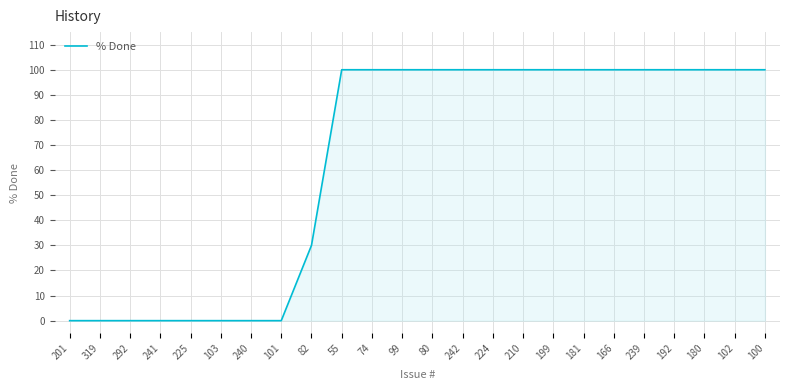

What is the greatest value displayed?

100